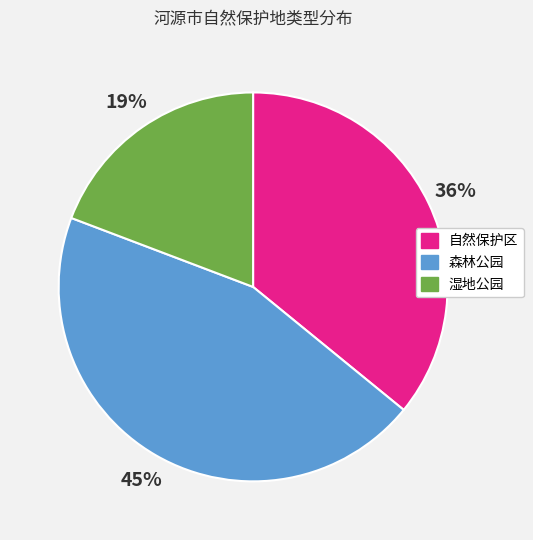

What is the smallest slice in the pie chart?

湿地公园